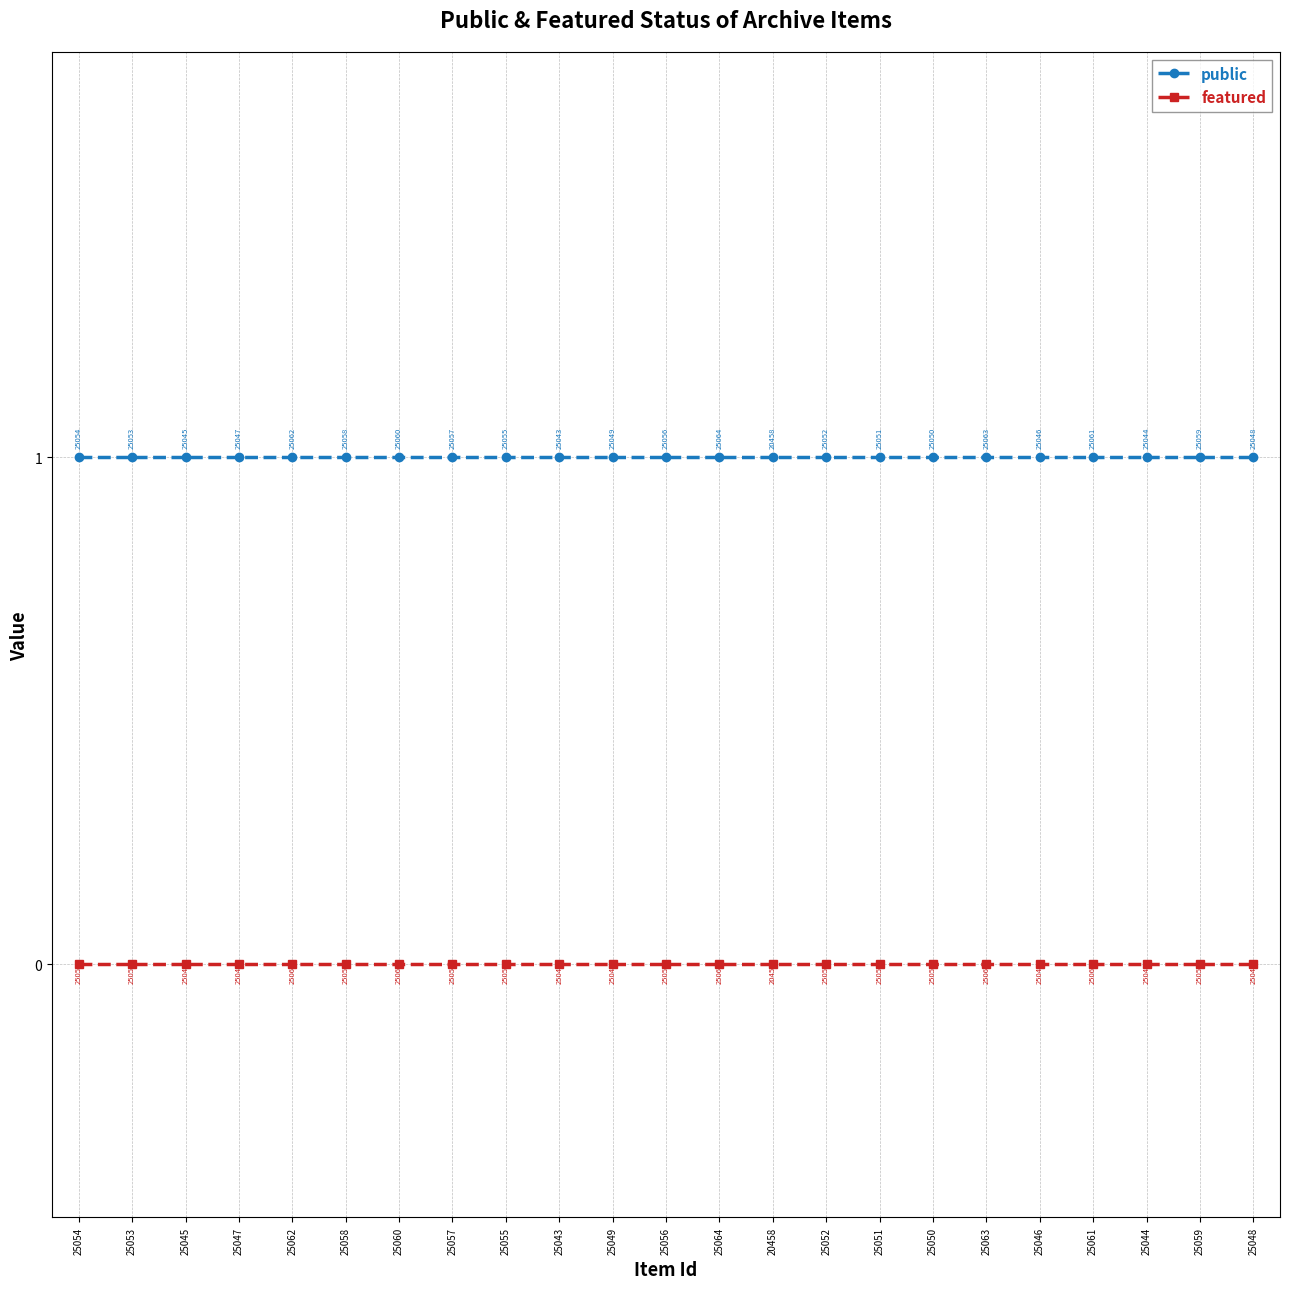

What is the highest value of the public series?

1